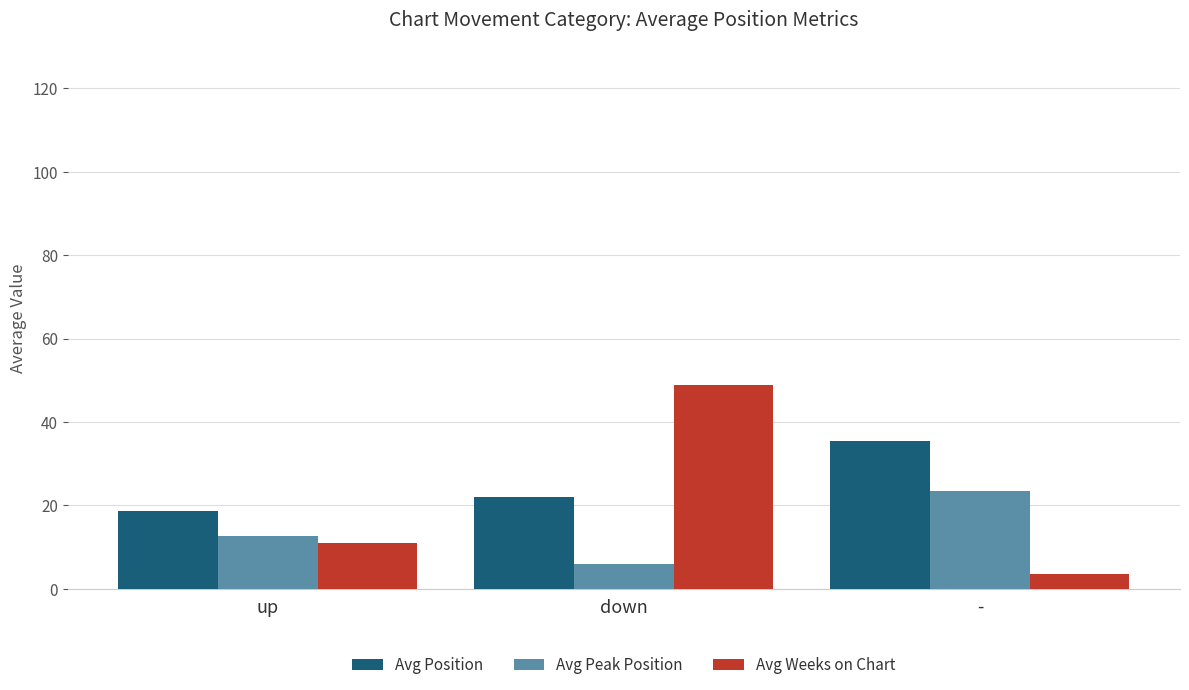

Reading left to right, list all the values displayed in this chart.

Avg Position: 18.7	22.0	35.5
Avg Peak Position: 12.7	6.0	23.5
Avg Weeks on Chart: 11.1	48.8	3.5